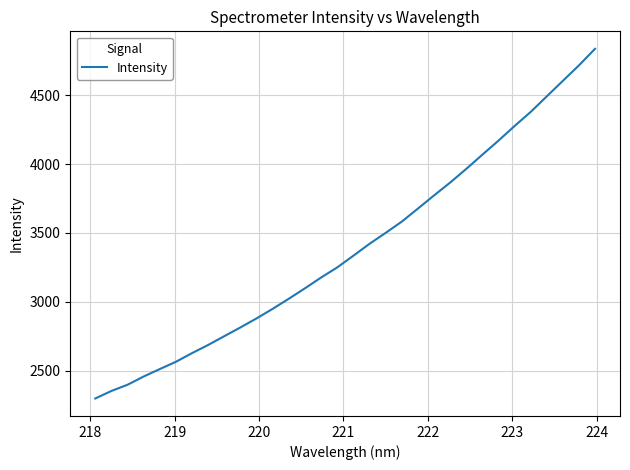

What is the difference between the maximum and minimum values?

2538.8